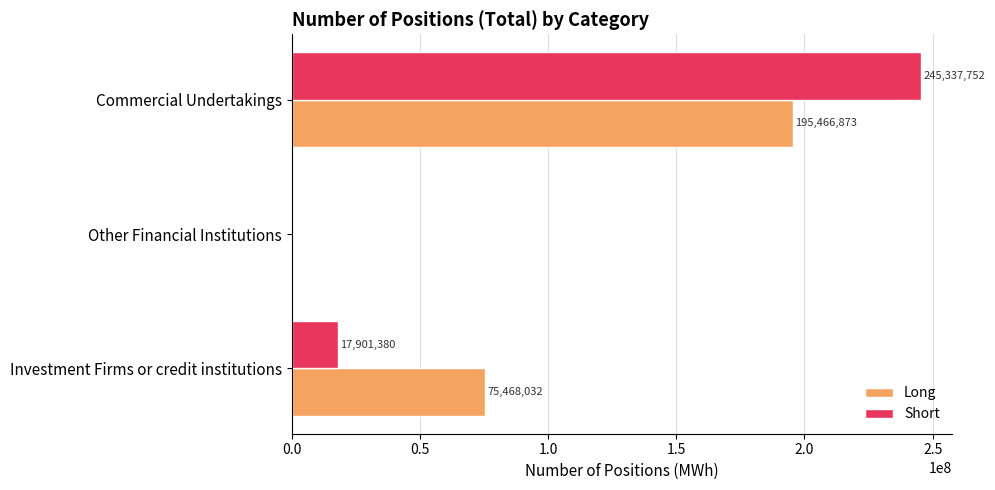

What is the sum of the Long values at Other Financial Institutions and Commercial Undertakings?

195466873